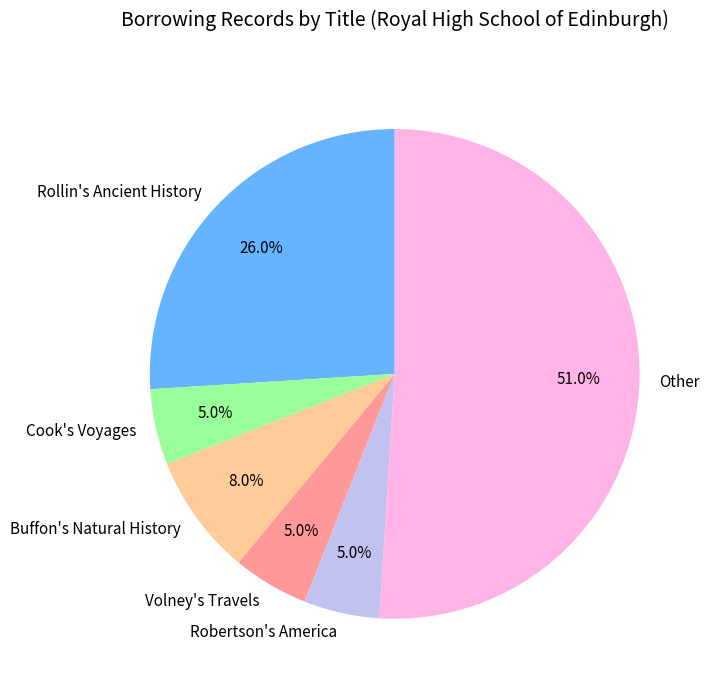

To the nearest percent, what is the average slice percentage?

17%